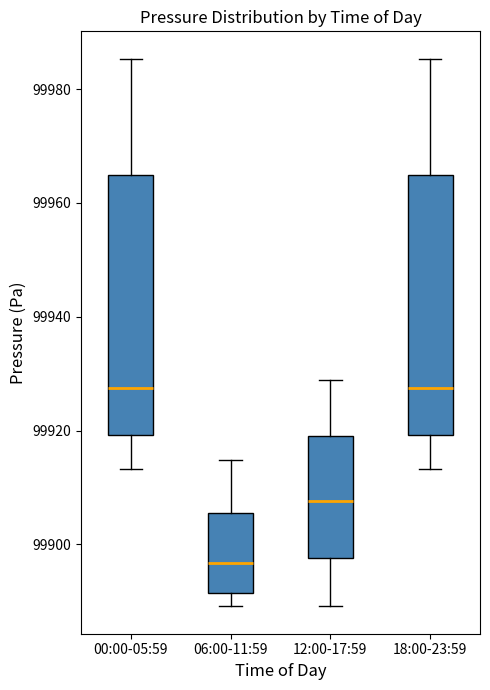

Reading left to right, transcribe this box plot: for each box, give where its median line is, the range the box spans, and where its two whiskers end, as read against the y-axis. The values are not printed on the chart, so give them approximately, as read against the axis.

00:00-05:59: median 99928, box 99920 to 99964, whiskers 99914 to 99986
06:00-11:59: median 99896, box 99892 to 99906, whiskers 99890 to 99914
12:00-17:59: median 99908, box 99898 to 99920, whiskers 99890 to 99928
18:00-23:59: median 99928, box 99920 to 99964, whiskers 99914 to 99986